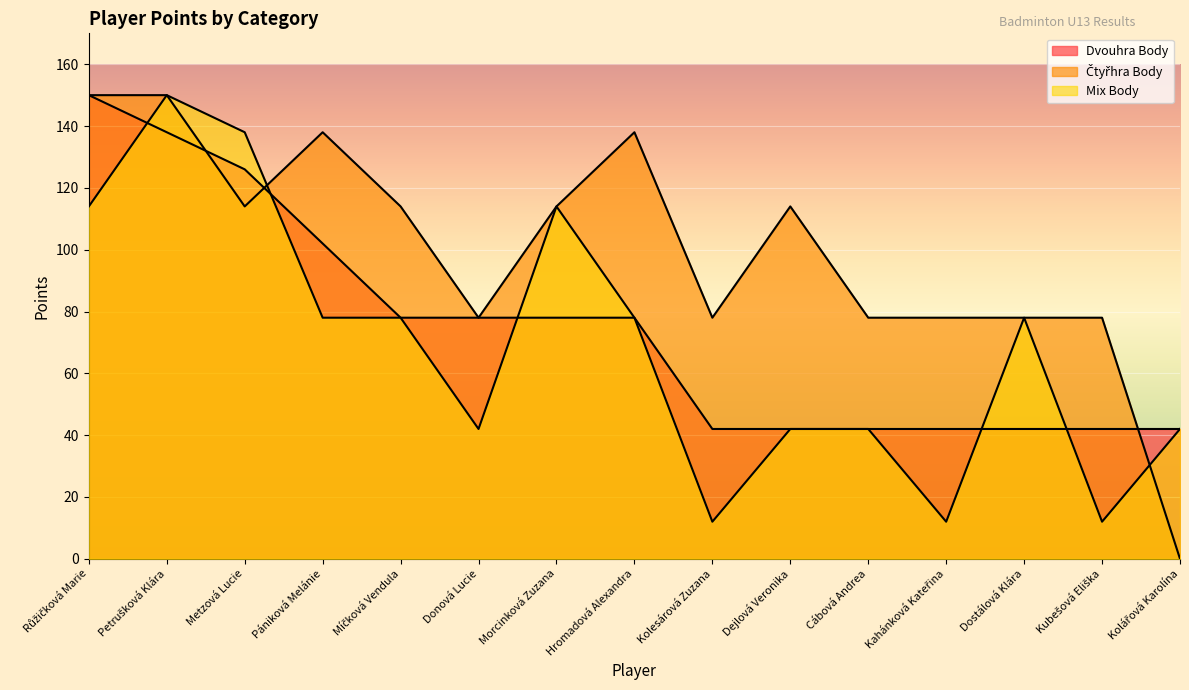

What is the average value of the Dvouhra Body series?

75